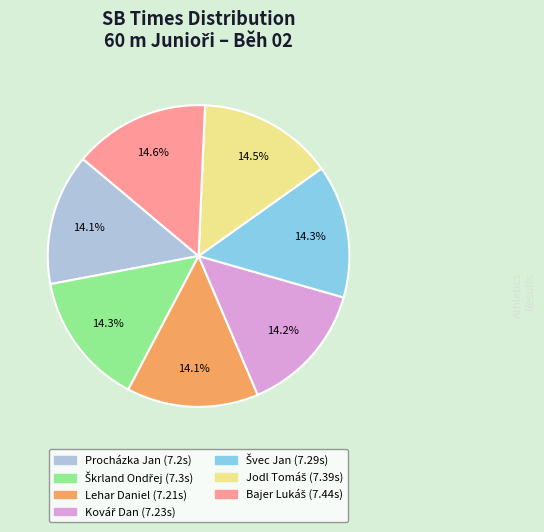

Is there a majority slice in this chart?

No